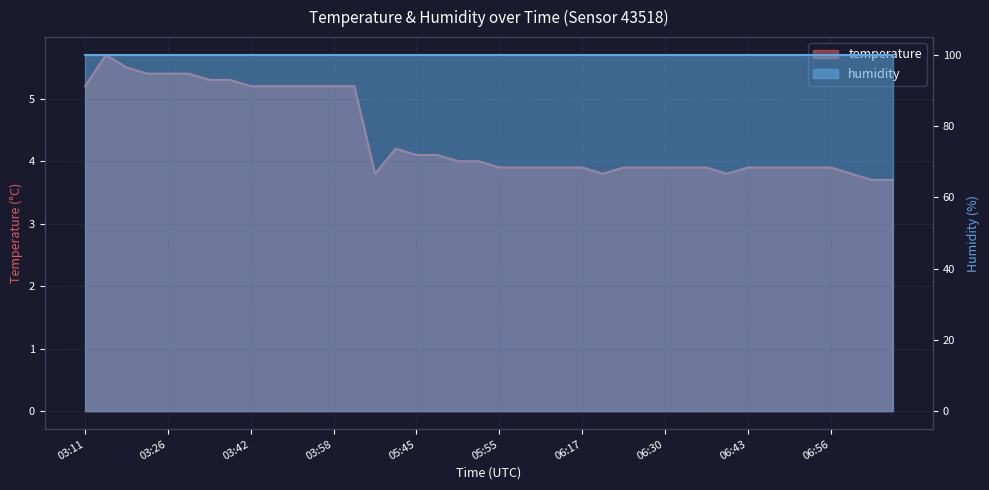

What is the maximum value shown in the chart?

5.7